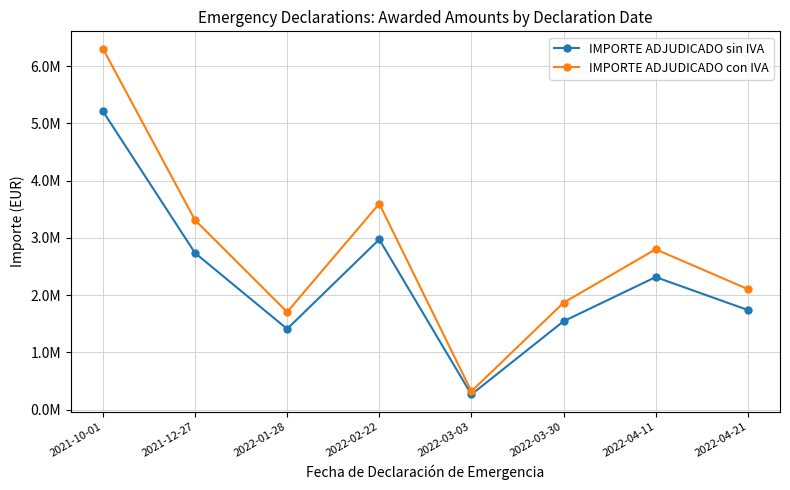

What are all the series names shown in the legend?

IMPORTE ADJUDICADO sin IVA, IMPORTE ADJUDICADO con IVA